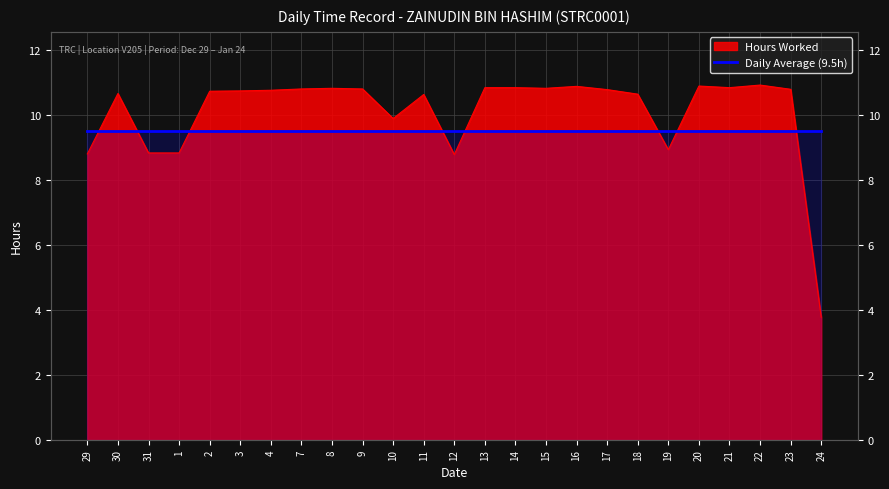

Which label corresponds to the smallest value in the chart?

24